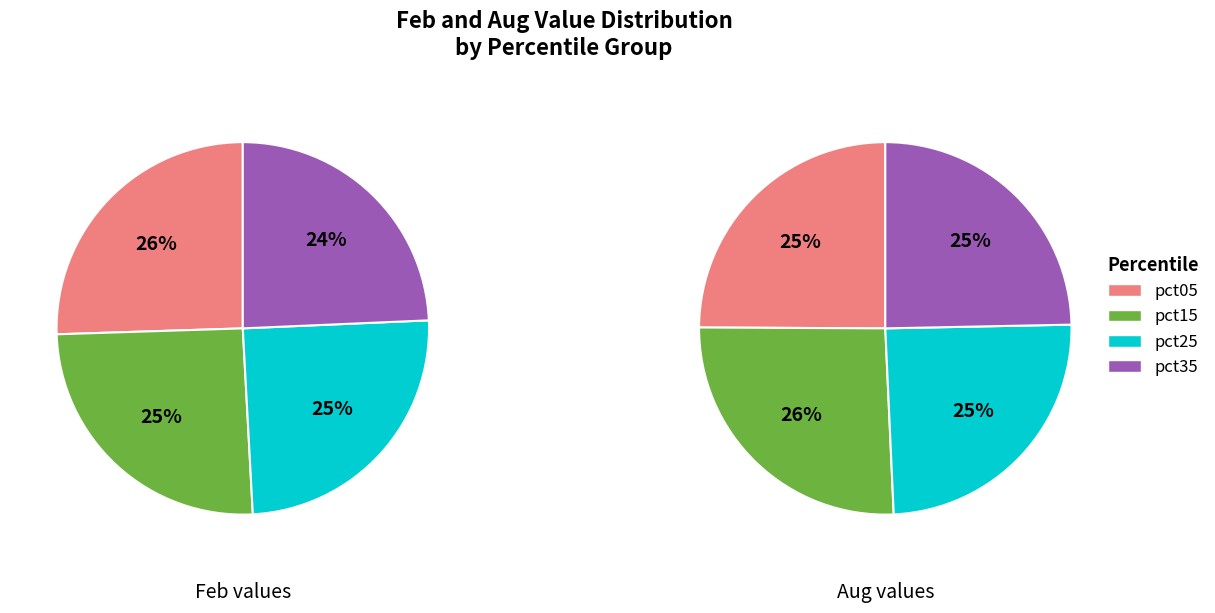

Do 7 and aug_values together represent more than half of the pie?

No